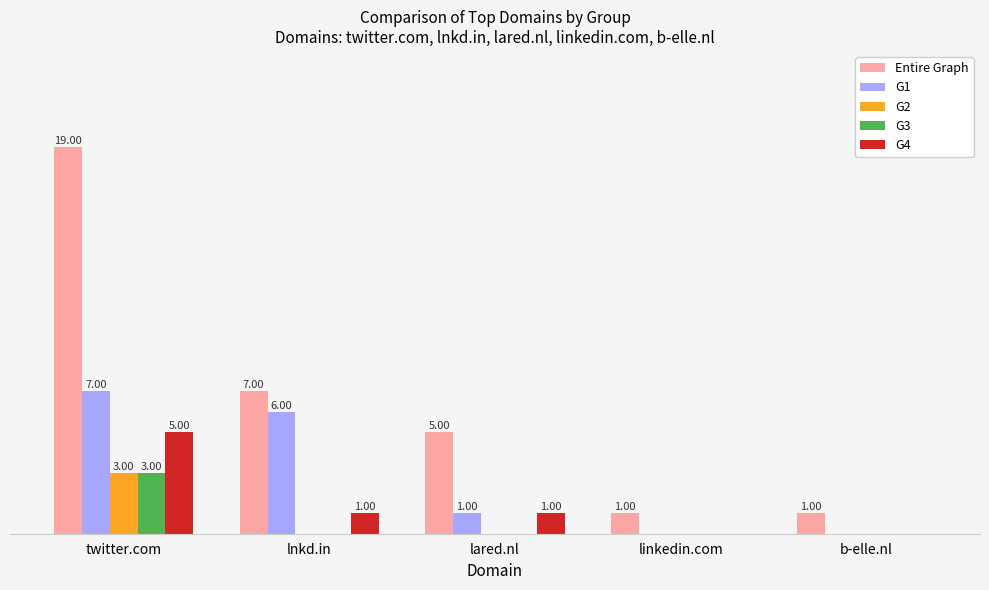

Does the chart contain stacked bars?

No